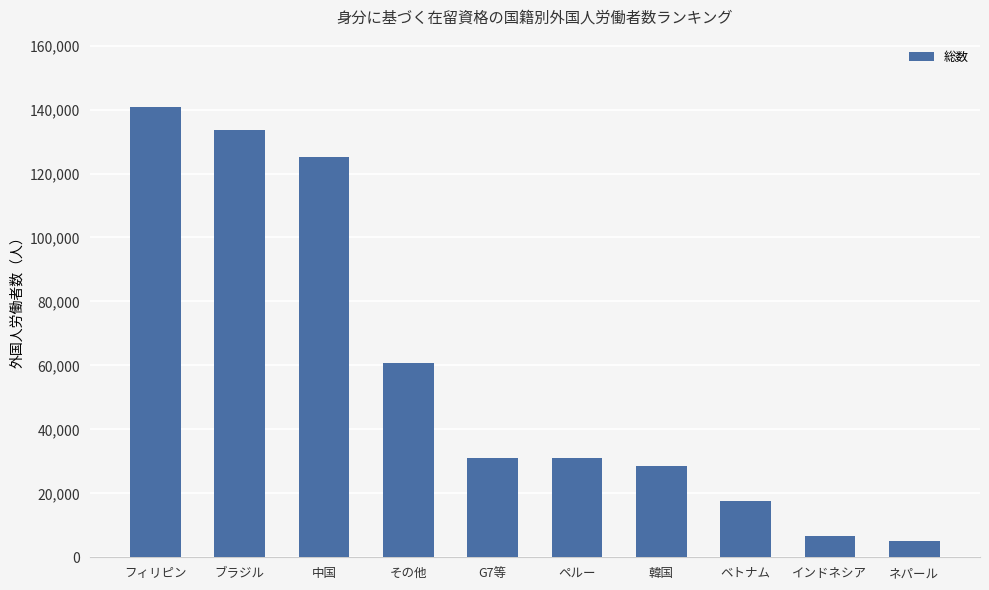

What is the difference between the second highest and minimum values?

128619